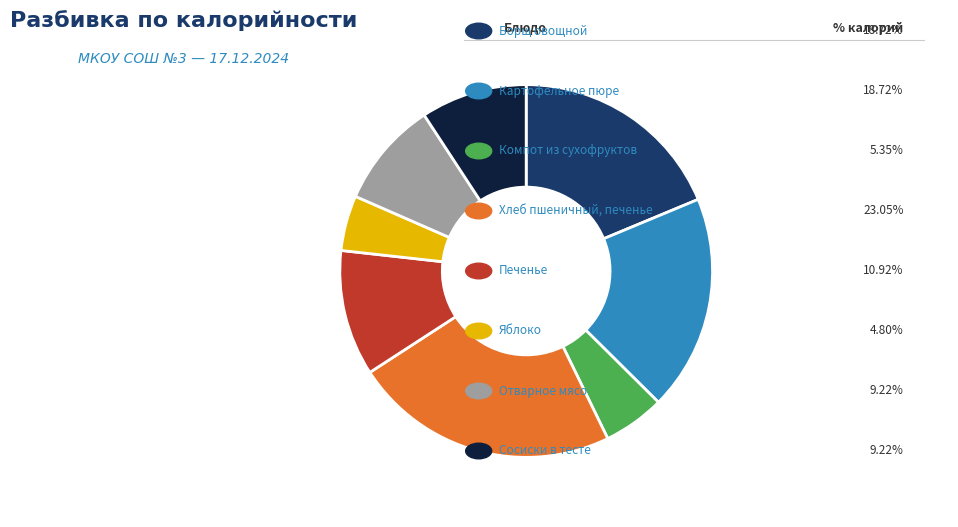

Is there a majority slice in this chart?

No